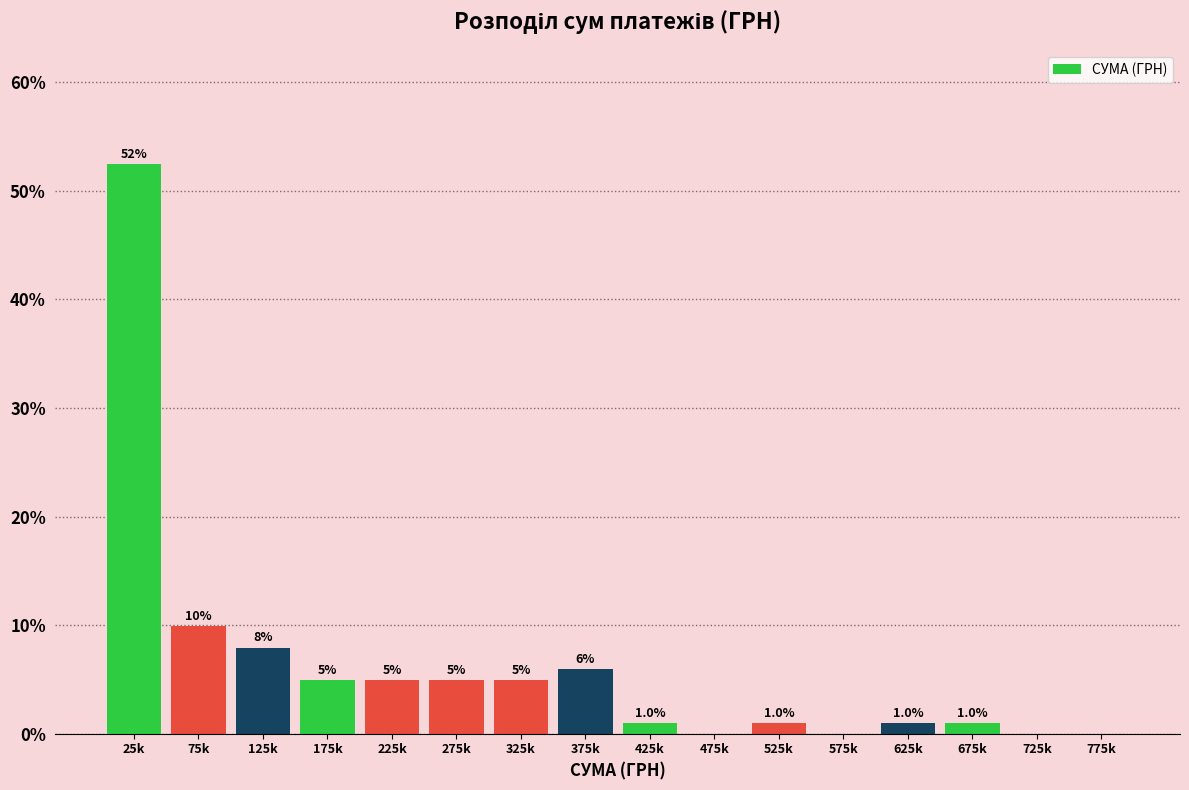

What value does the data have at 325k?

5.0